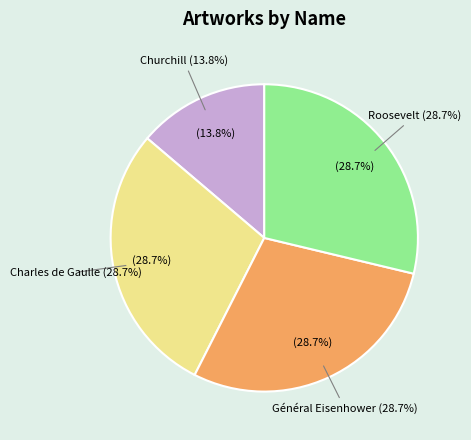

What percentage is NOT represented by Churchill?

86.2%